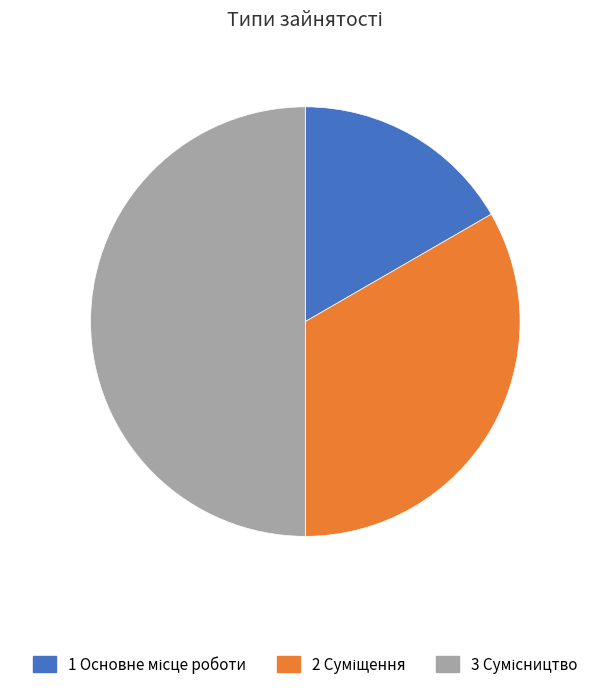

Count the number of slices in the pie.

3